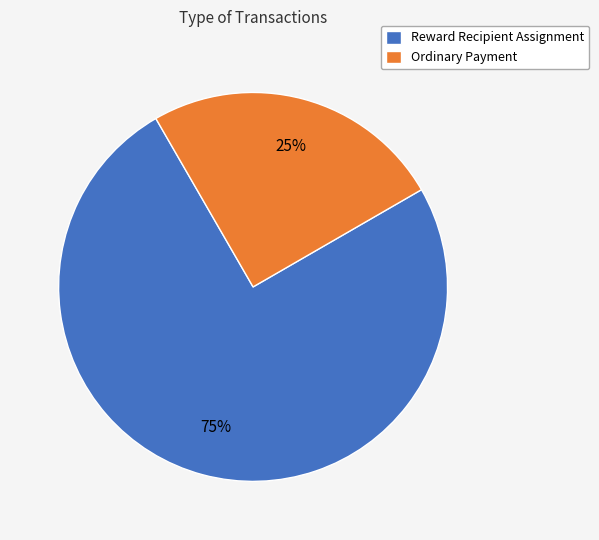

Is there any slice that represents more than half of the pie?

Yes